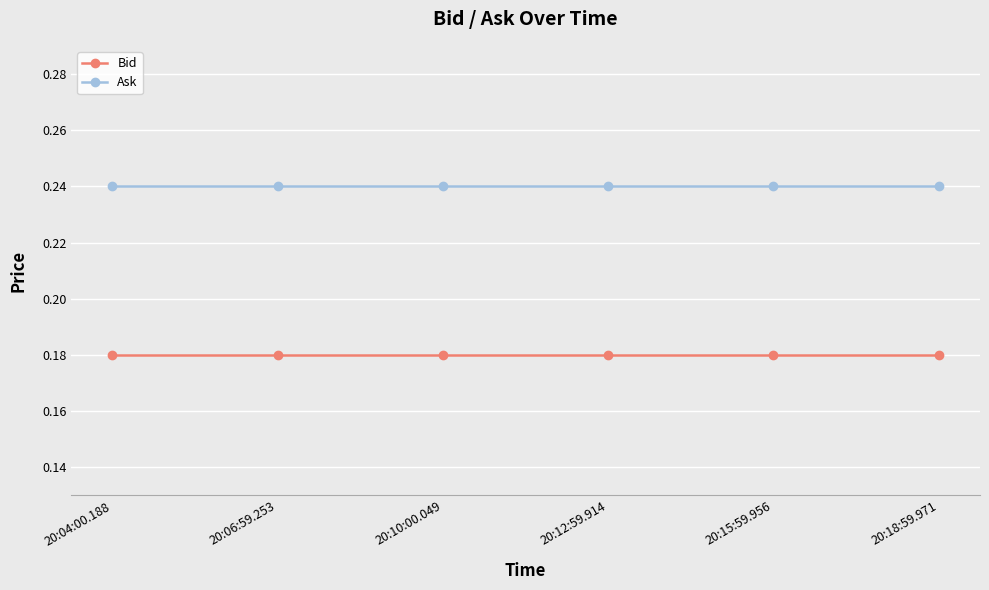

What is the total value across all series at 20:04:00.188?

0.4